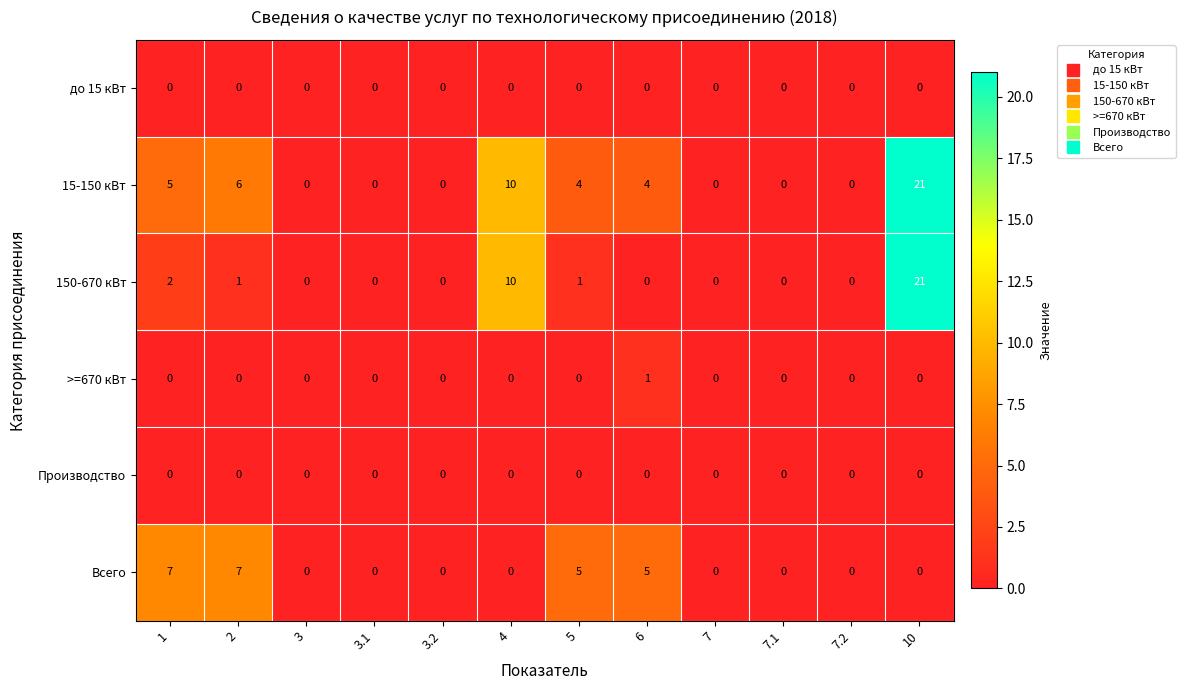

At which category does the chart reach its peak across all series?

10